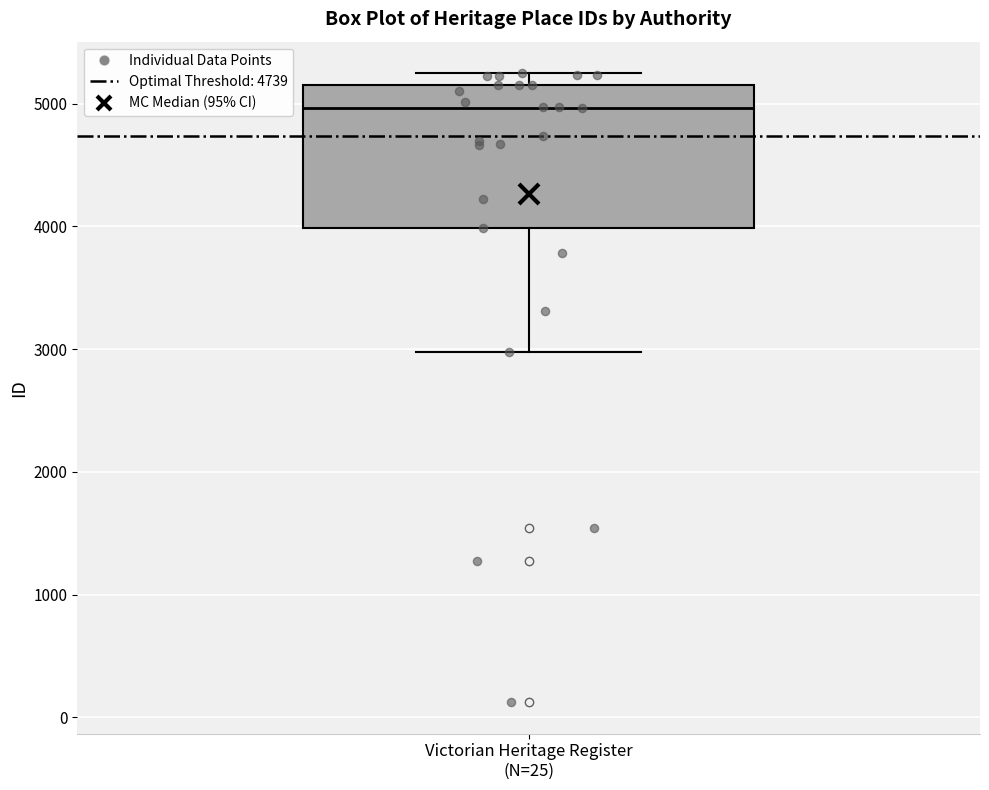

Where is the lower edge of the box for Victorian Heritage Register (N=25) on the y-axis? The values are not printed on the chart, so give them approximately, as read against the axis.

4000